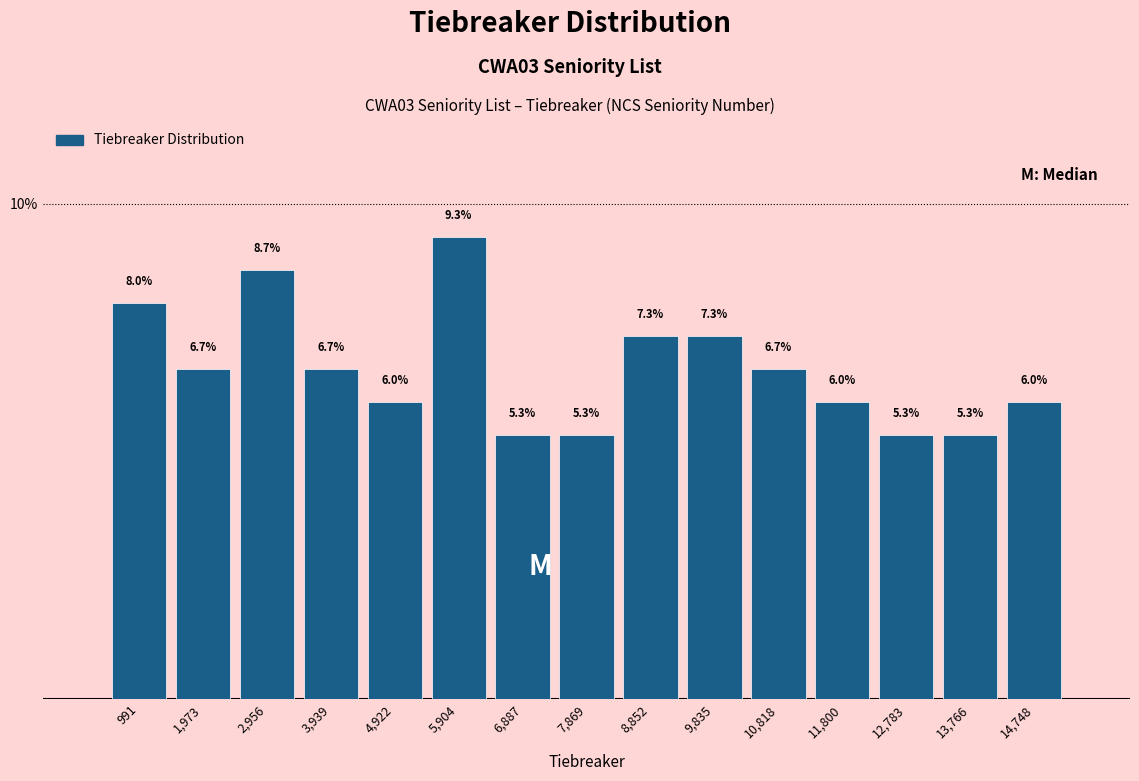

Which range on the x-axis has the tallest bar?

5400 to 6400